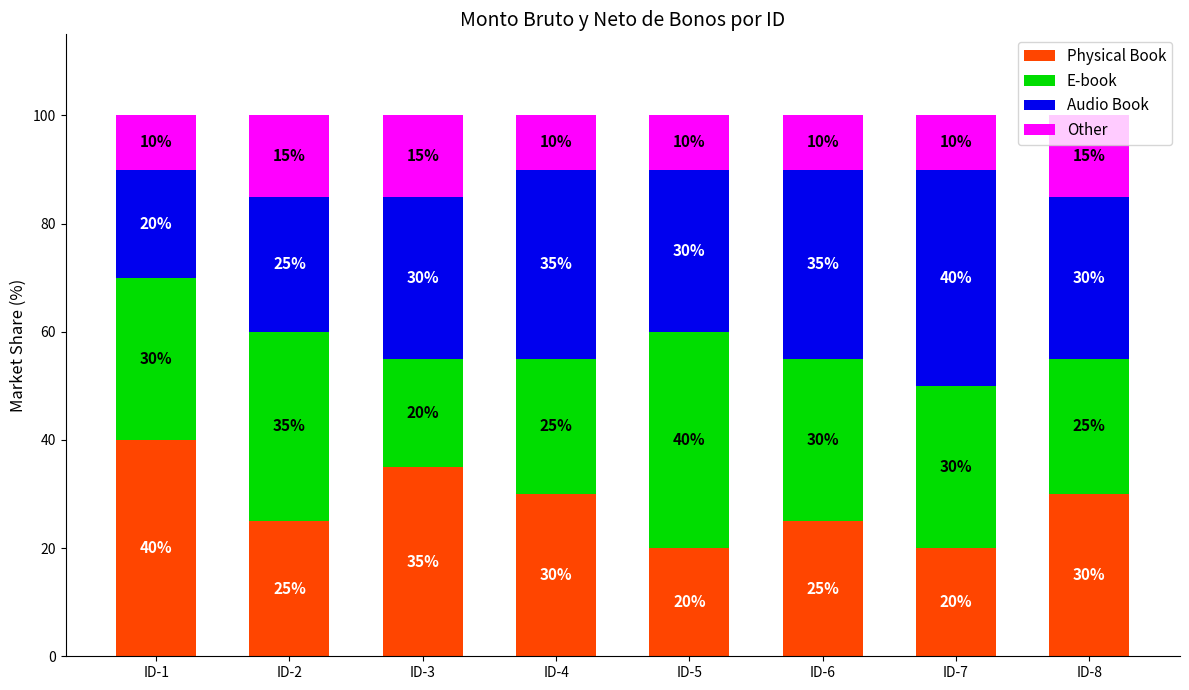

Which category has the highest value in the Physical Book series?

ID-1